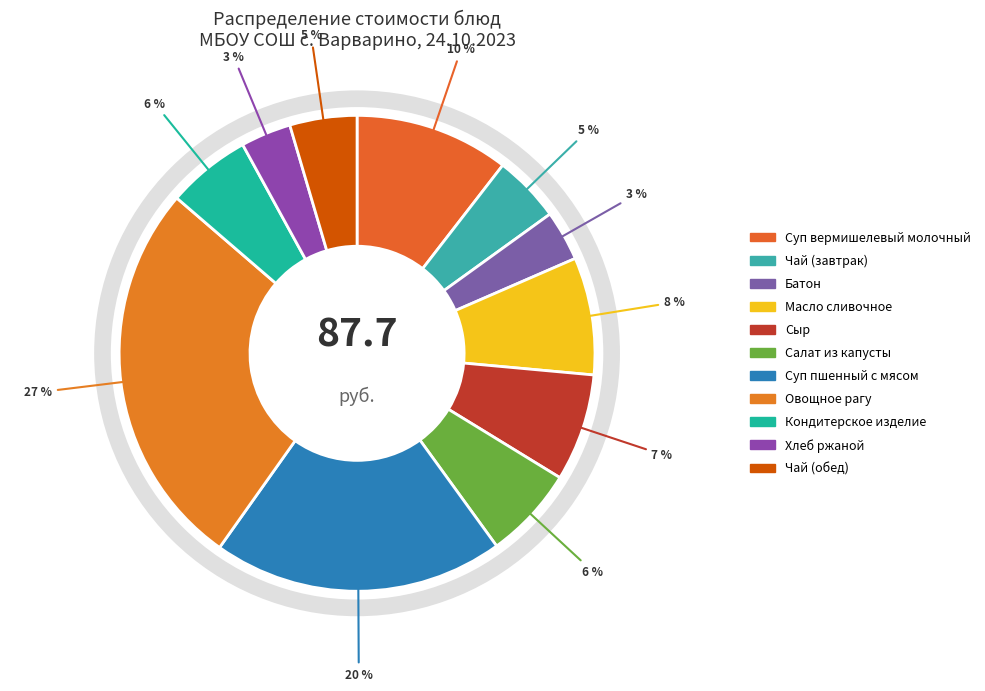

To the nearest percent, what is the difference between the Сыр and Хлеб ржаной slice percentages?

4%